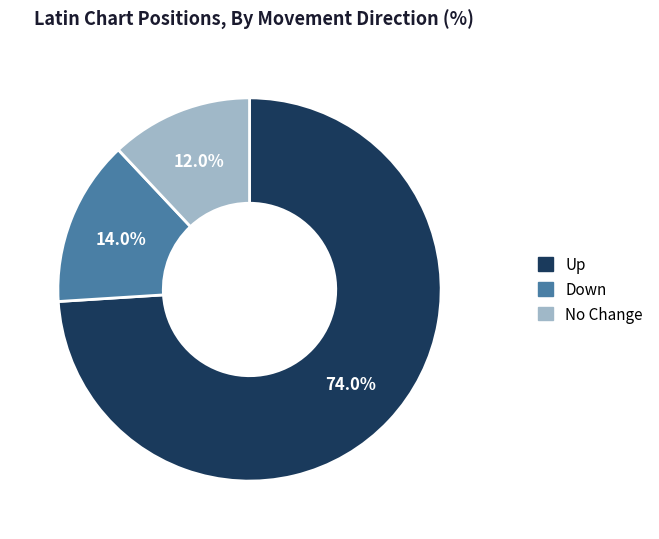

How many segments does this pie chart have?

3